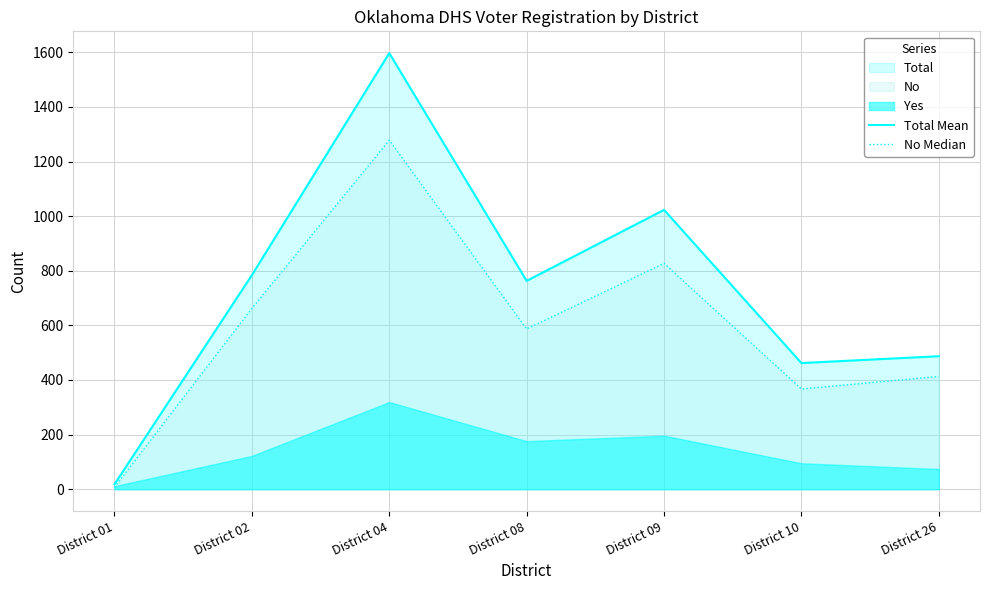

True or false: No Median and Total Mean intersect in this chart.

False